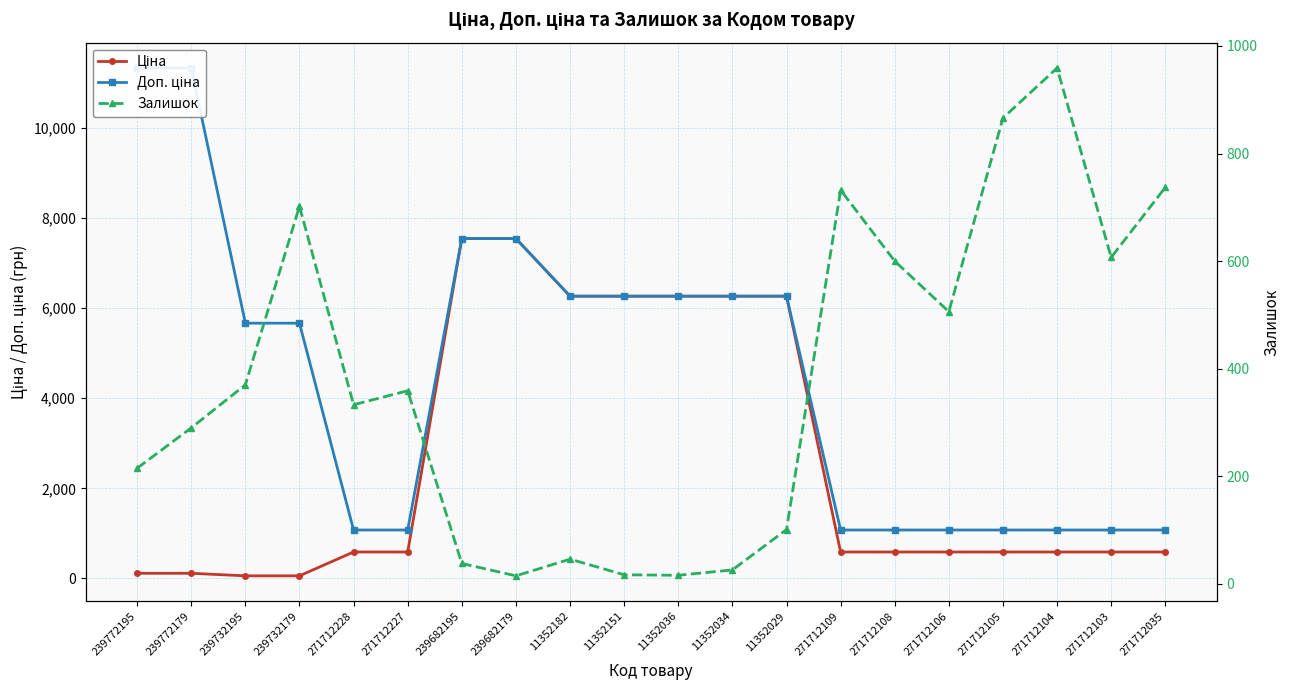

True or false: Доп. ціна and Залишок intersect in this chart.

False